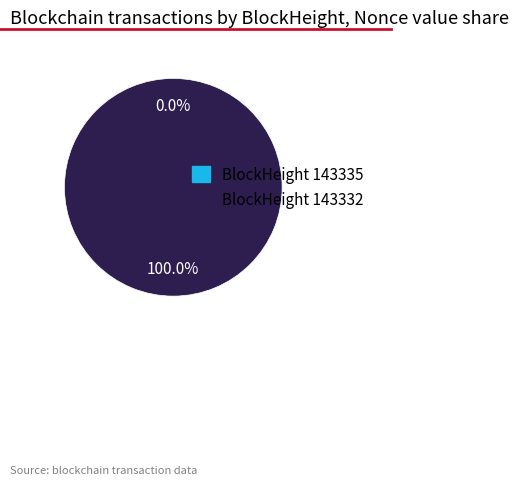

How many segments does this pie chart have?

2